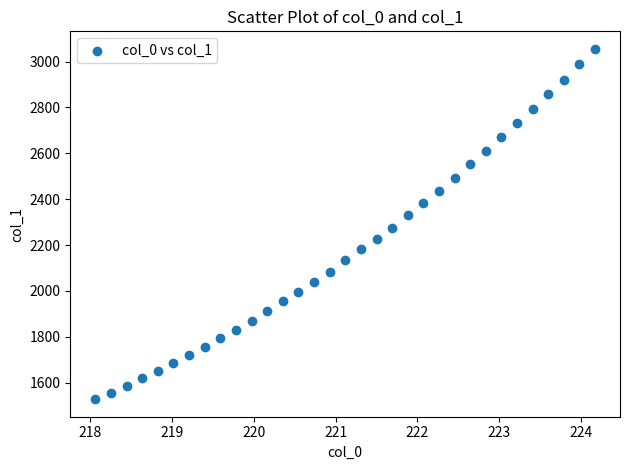

What is the range of X values (max minus min)?

6.1